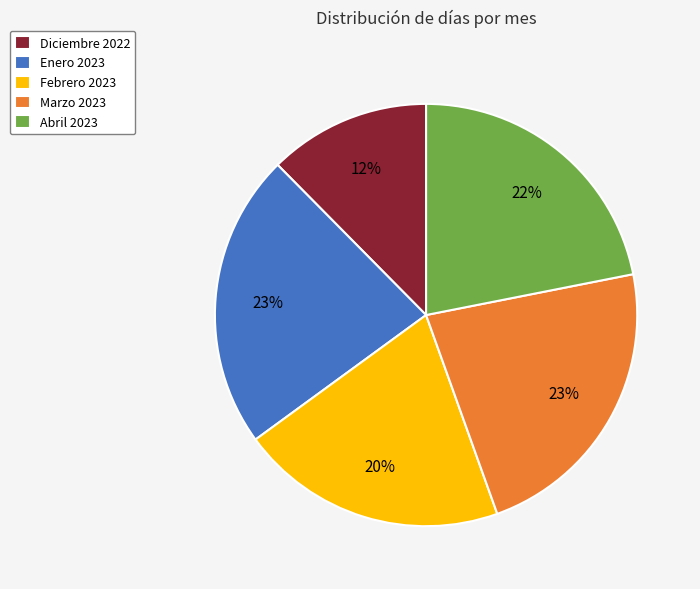

The Febrero 2023 slice represents 20% of the pie. True or false?

True